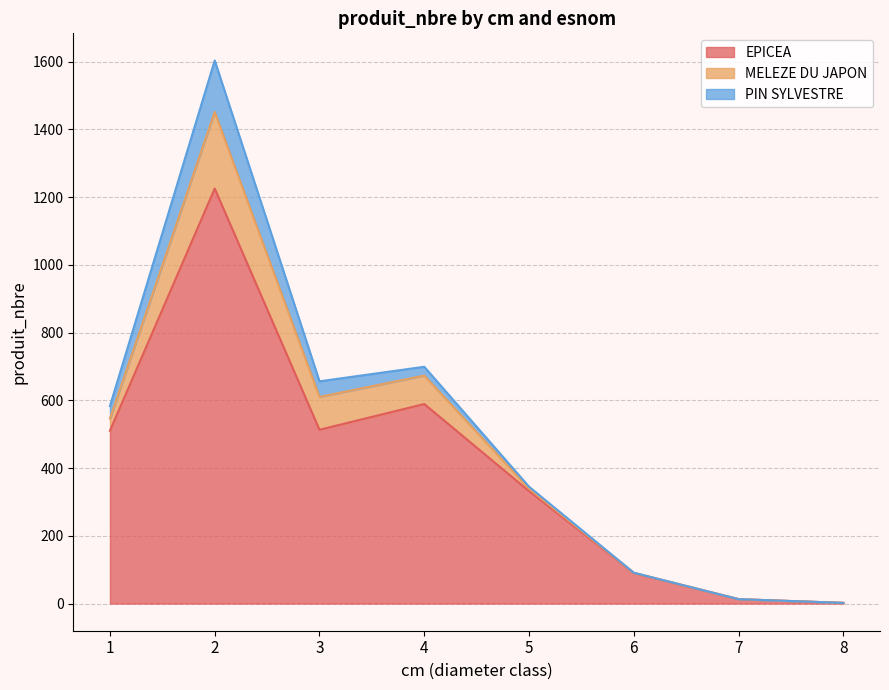

The MELEZE DU JAPON series shows 112 at 2. True or false?

False